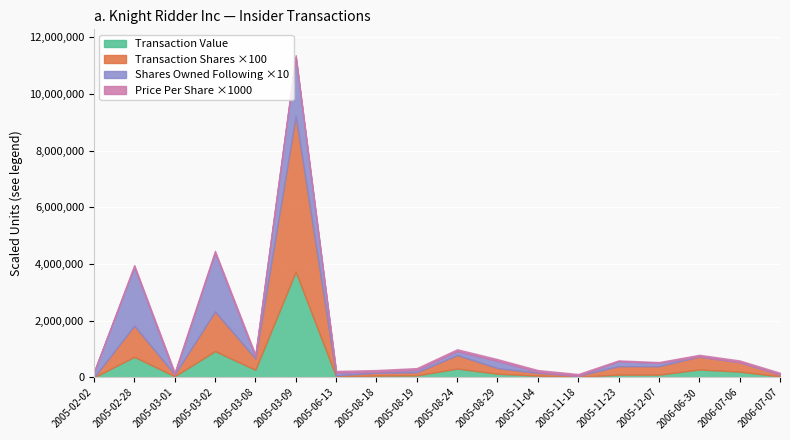

Rank the categories by transactionPricePerShare value from highest to lowest.

2005-03-09, 2005-03-08, 2005-03-01, 2005-03-02, 2005-02-28, 2005-08-24, 2005-08-29, 2005-08-19, 2005-08-18, 2005-11-04, 2005-06-13, 2005-11-18, 2006-06-30, 2006-07-06, 2006-07-07, 2005-11-23, 2005-12-07, 2005-02-02